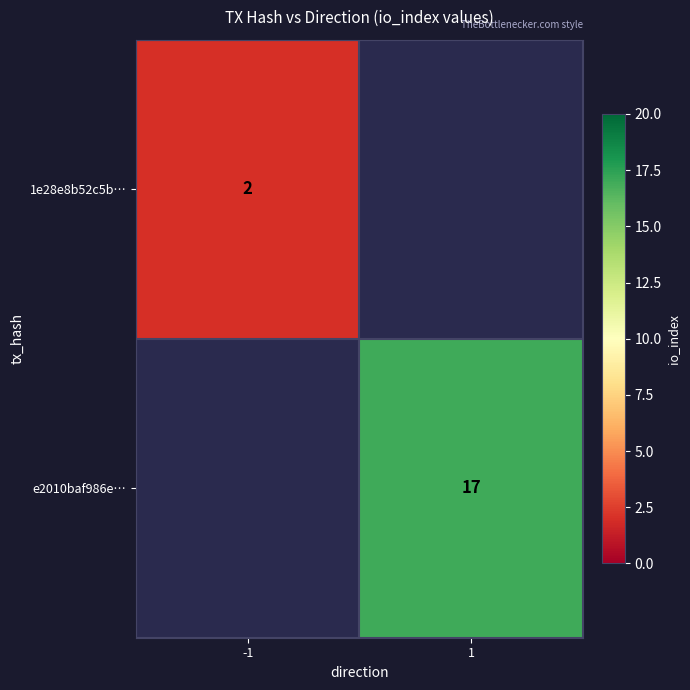

List the labels in order of e2010baf986e… value, smallest first.

-1, 1